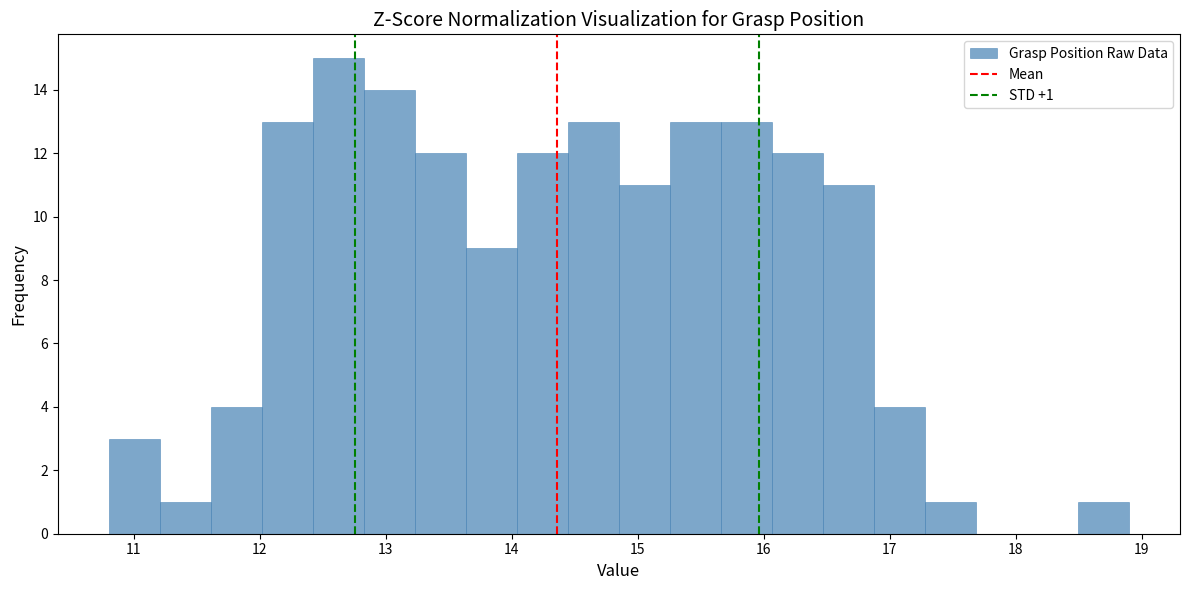

Over which range of the x-axis is the bar tallest?

12.4 to 12.8